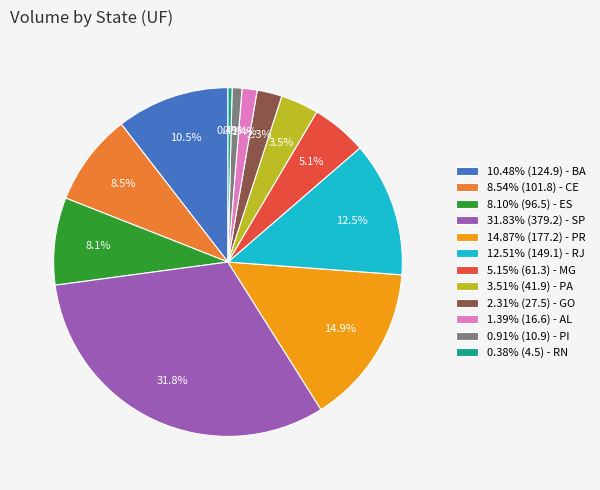

Do 0.38% (4.5) - RN and 0.91% (10.9) - PI together represent more than half of the pie?

No